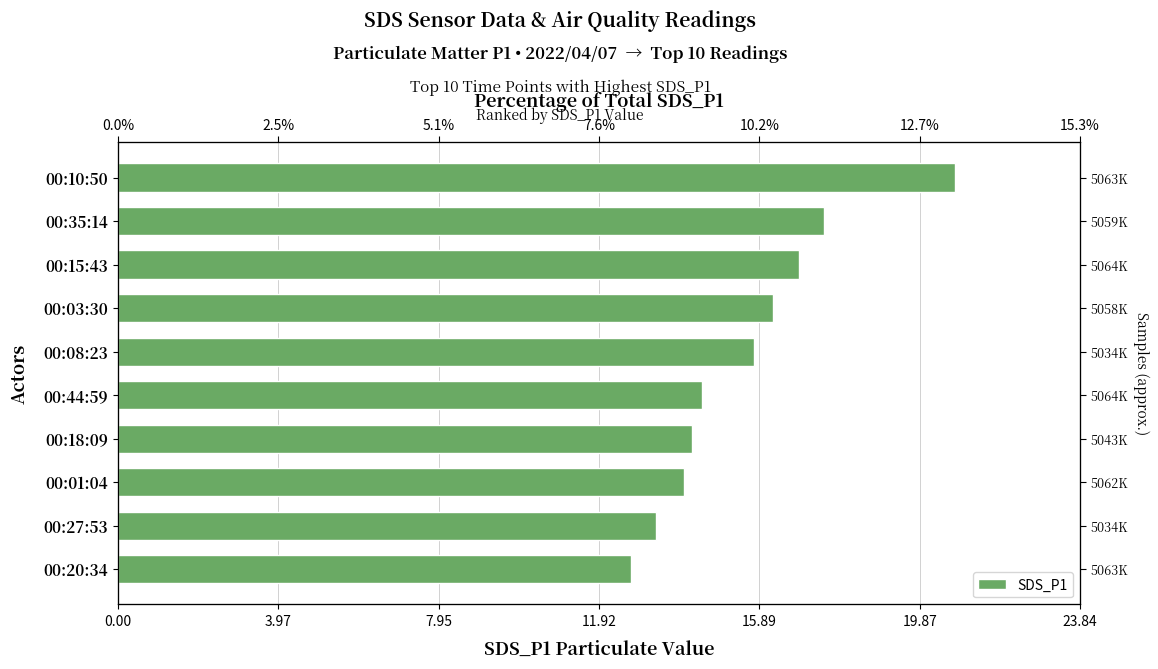

What is the approximate value at 00:44:59?

14.5